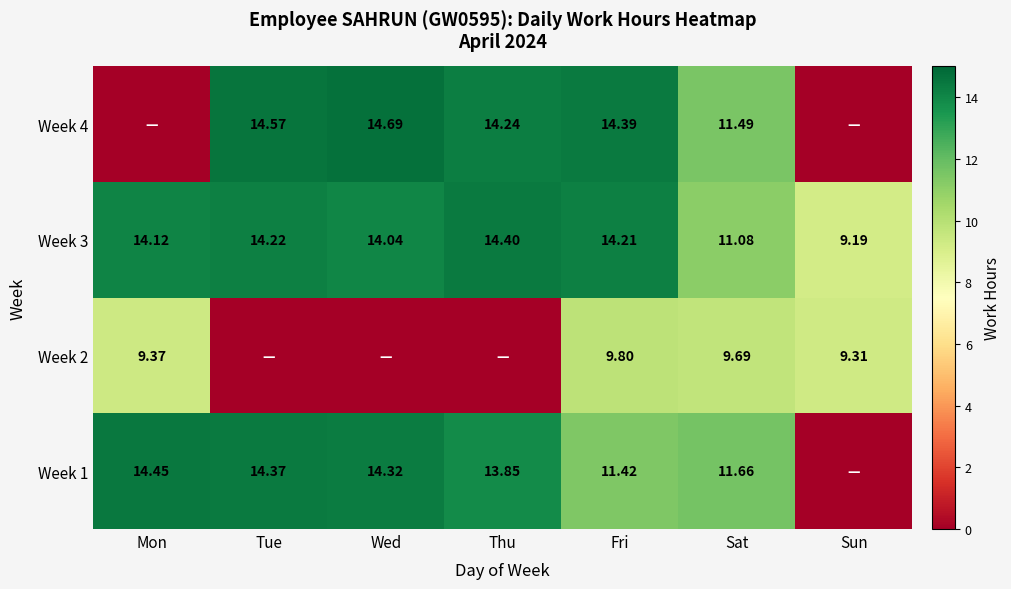

Is the value of Week 4 at Fri greater than the value of Week 3 at Tue?

Yes